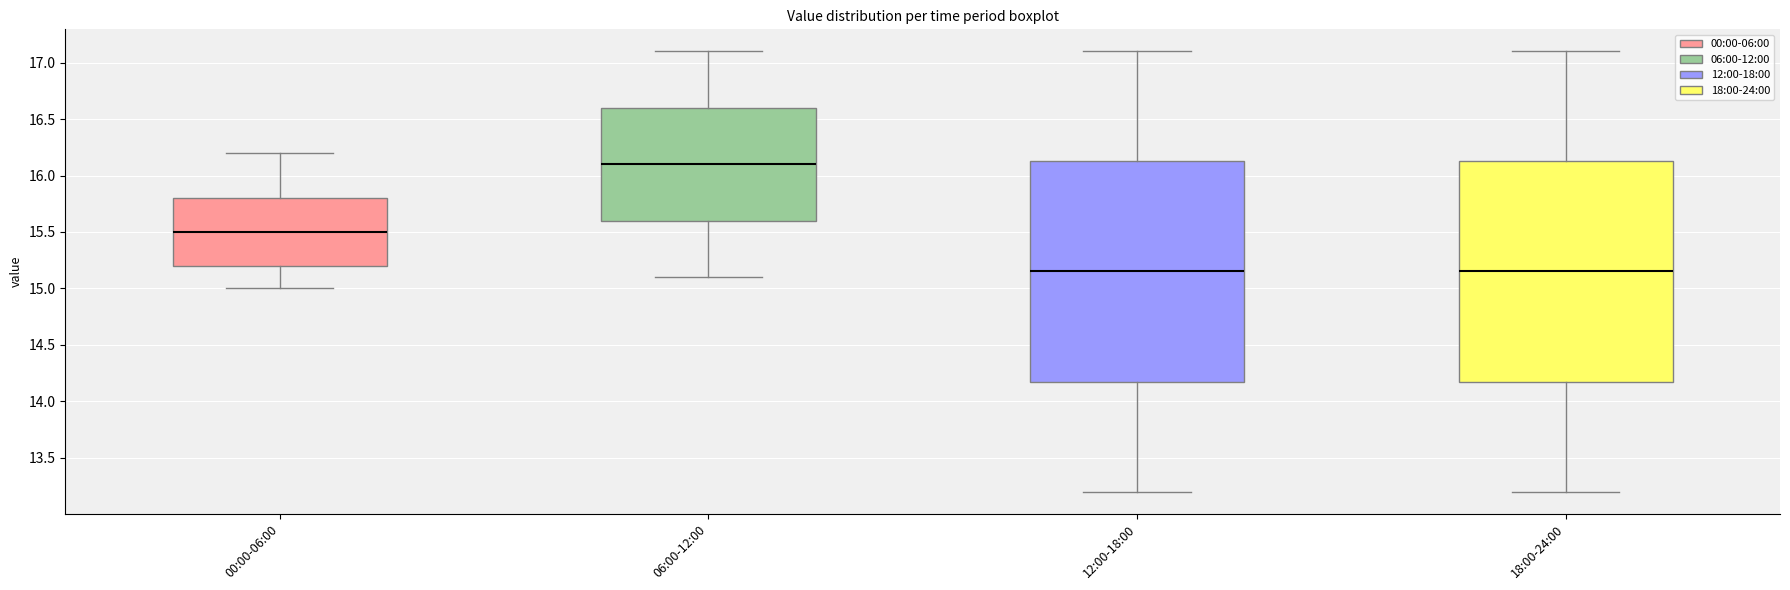

Reading left to right, read every box against the y-axis: the position of its median line, the range the box covers, and the ends of its whiskers. The values are not printed on the chart, so give them approximately, as read against the axis.

00:00-06:00: median 15.50, box 15.20 to 15.80, whiskers 15.00 to 16.20
06:00-12:00: median 16.10, box 15.60 to 16.60, whiskers 15.10 to 17.10
12:00-18:00: median 15.15, box 14.20 to 16.15, whiskers 13.20 to 17.10
18:00-24:00: median 15.15, box 14.20 to 16.15, whiskers 13.20 to 17.10